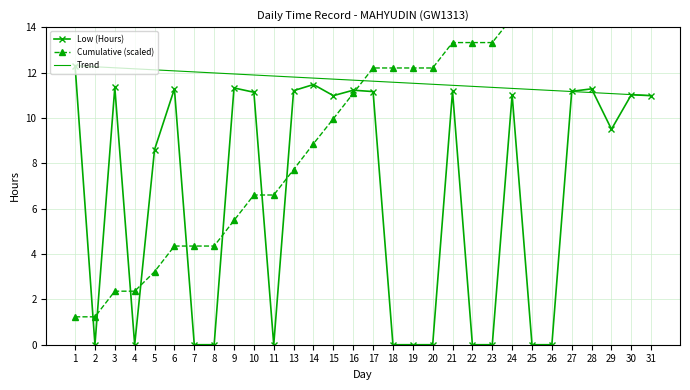

Reading left to right, extract all data points from this chart.

Low (Hours): 1=12.3	2=0.0	3=11.3	4=0.0	5=8.6	6=11.3	7=0.0	8=0.0	9=11.3	10=11.1	11=0.0	13=11.2	14=11.5	15=11.0	16=11.2	17=11.2	18=0.0	19=0.0	20=0.0	21=11.2	22=0.0	23=0.0	24=11.0	25=0.0	26=0.0	27=11.2	28=11.3	29=9.5	30=11.0	31=11.0
Cumulative (scaled): 1=1.2	2=1.2	3=2.4	4=2.4	5=3.2	6=4.3	7=4.3	8=4.3	9=5.5	10=6.6	11=6.6	13=7.7	14=8.9	15=10.0	16=11.1	17=12.2	18=12.2	19=12.2	20=12.2	21=13.3	22=13.3	23=13.3	24=14.4	25=14.4	26=14.4	27=15.5	28=16.7	29=17.6	30=18.7	31=19.8
Trend: 1=12.3	2=12.3	3=12.2	4=12.2	5=12.1	6=12.1	7=12.0	8=12.0	9=11.9	10=11.9	11=11.8	13=11.8	14=11.8	15=11.7	16=11.7	17=11.6	18=11.6	19=11.5	20=11.5	21=11.4	22=11.4	23=11.3	24=11.3	25=11.3	26=11.2	27=11.2	28=11.1	29=11.1	30=11.0	31=11.0